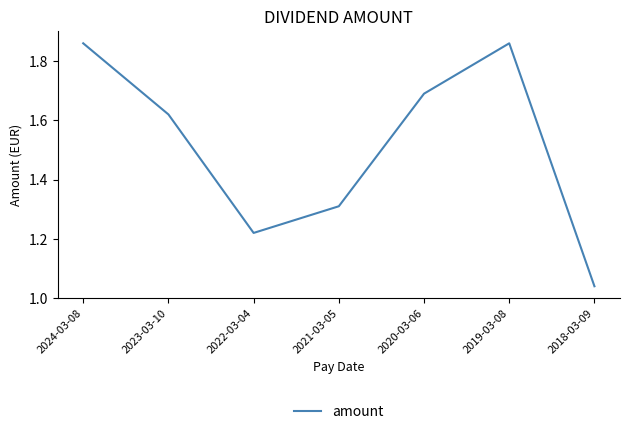

At which category does the chart reach its minimum across all series?

2018-03-09